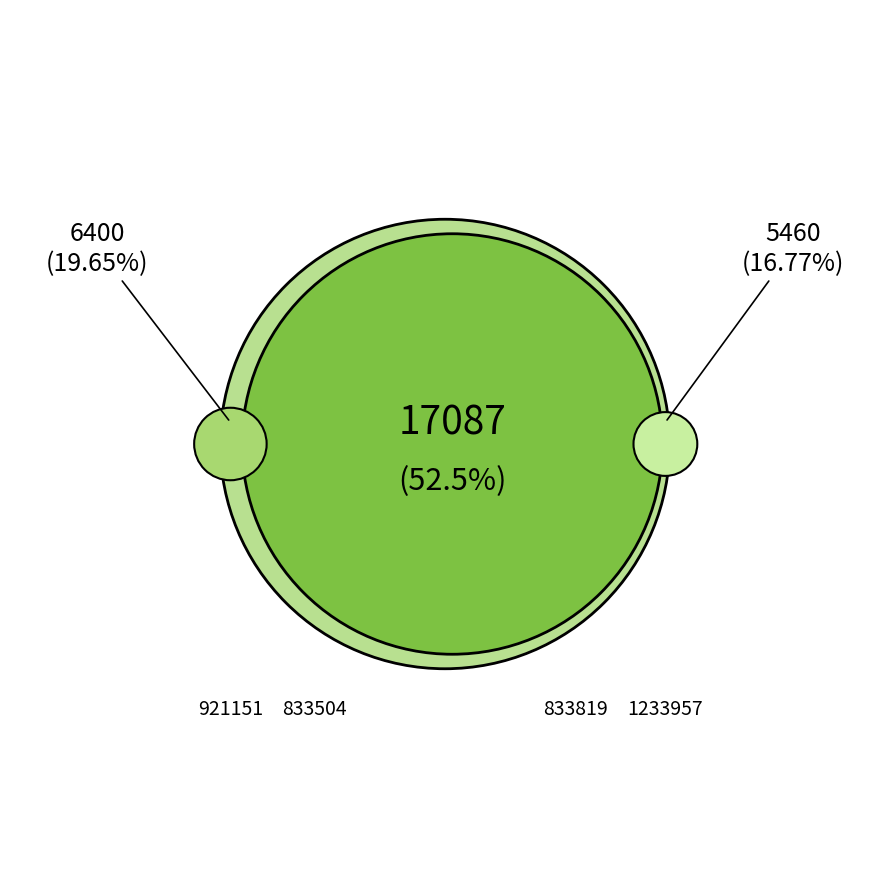

Which slice is the smallest?

833819